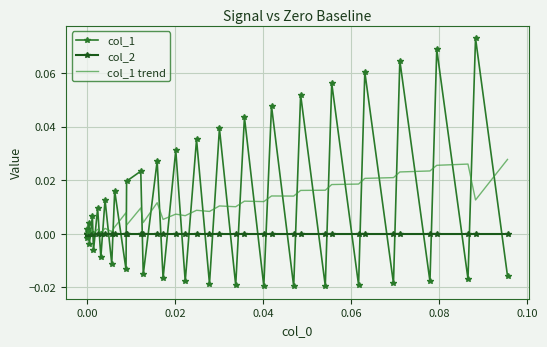

True or false: col_2 has more than 0 points higher than both neighbors.

False